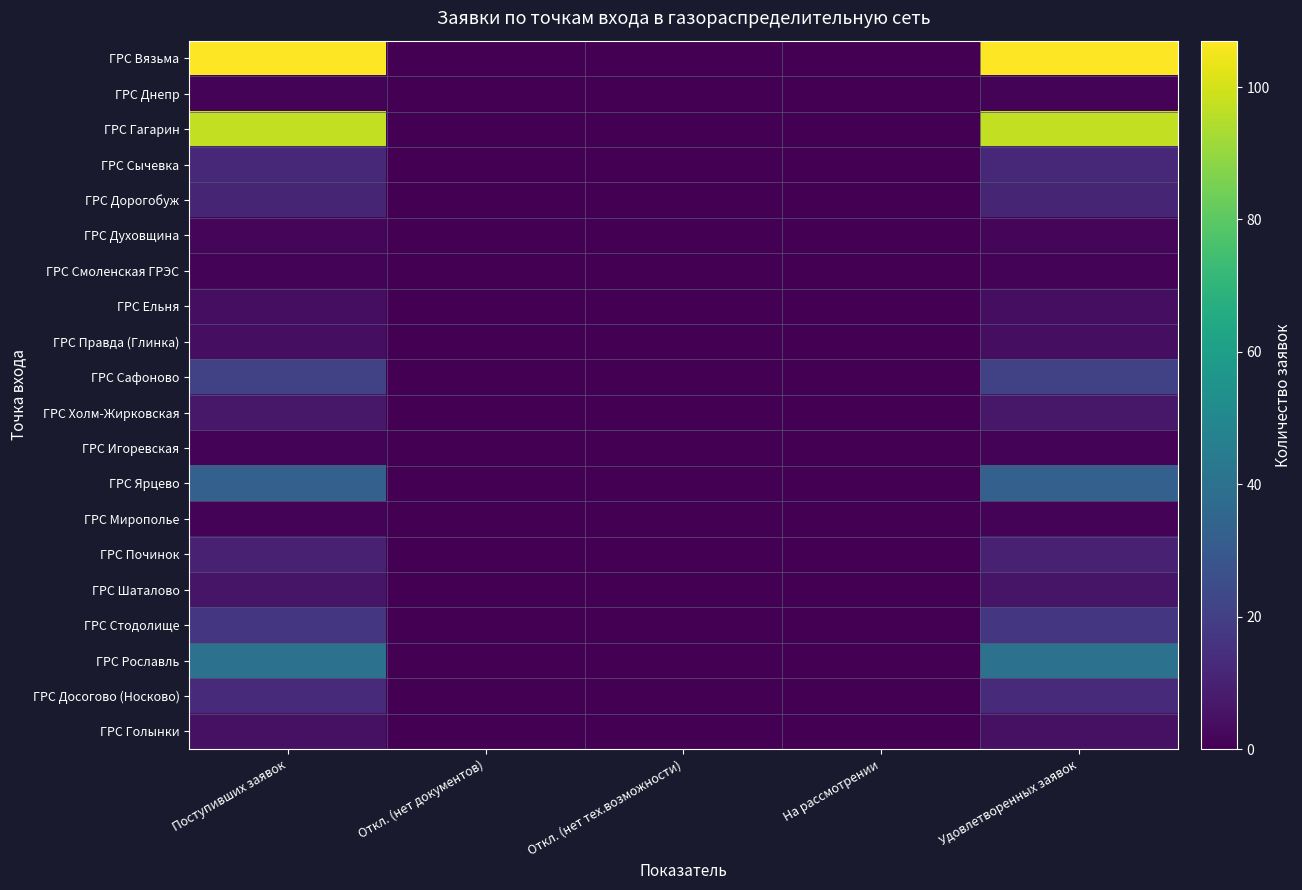

At which category is the sum across all series the highest?

Поступивших заявок